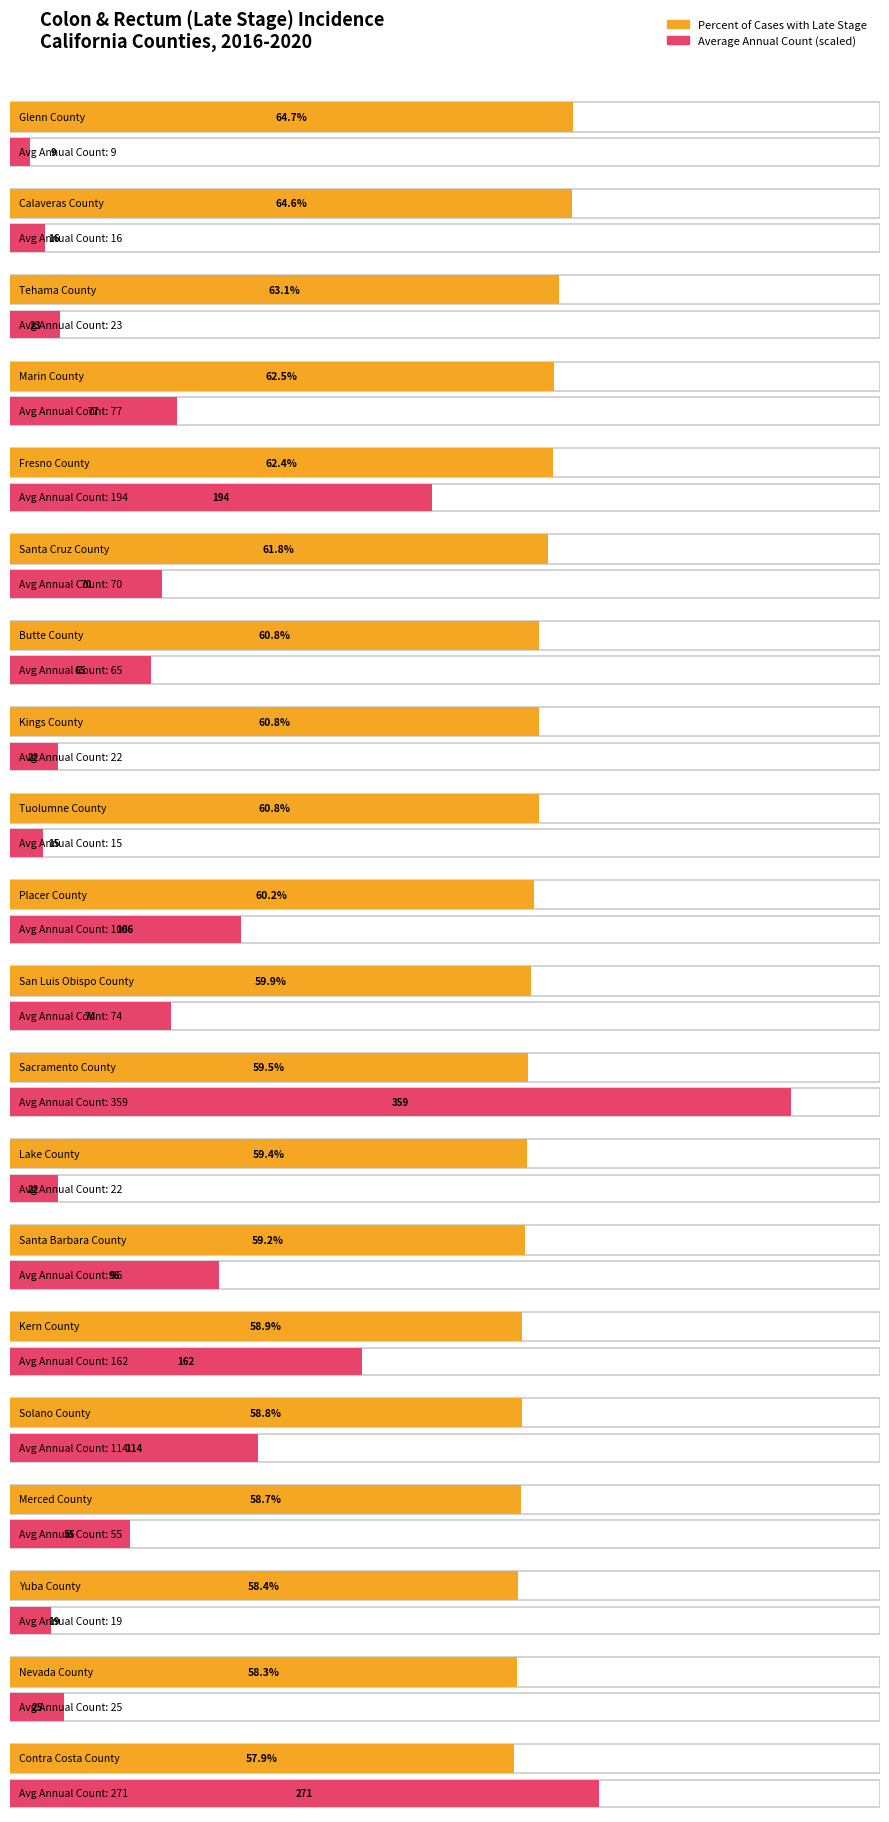

What is the label of the 13th bar from the left?

Lake County